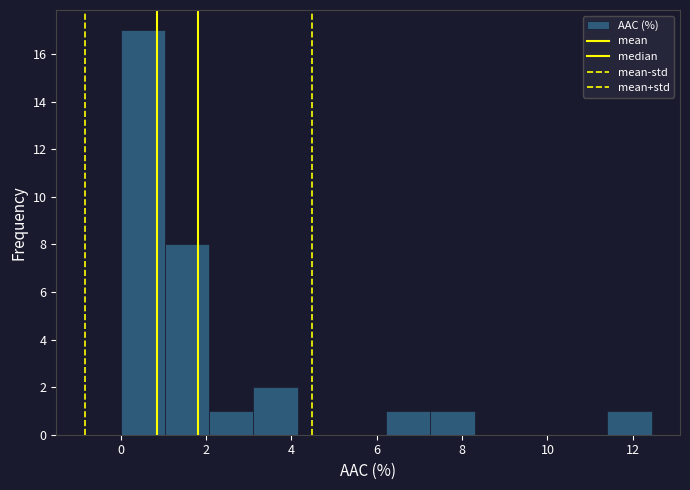

How tall is the bar that spans 11.4 to 12.4 on the x-axis? Neither the bar edges nor the heights are printed on the chart, so give them approximately, as read against the axes.

1